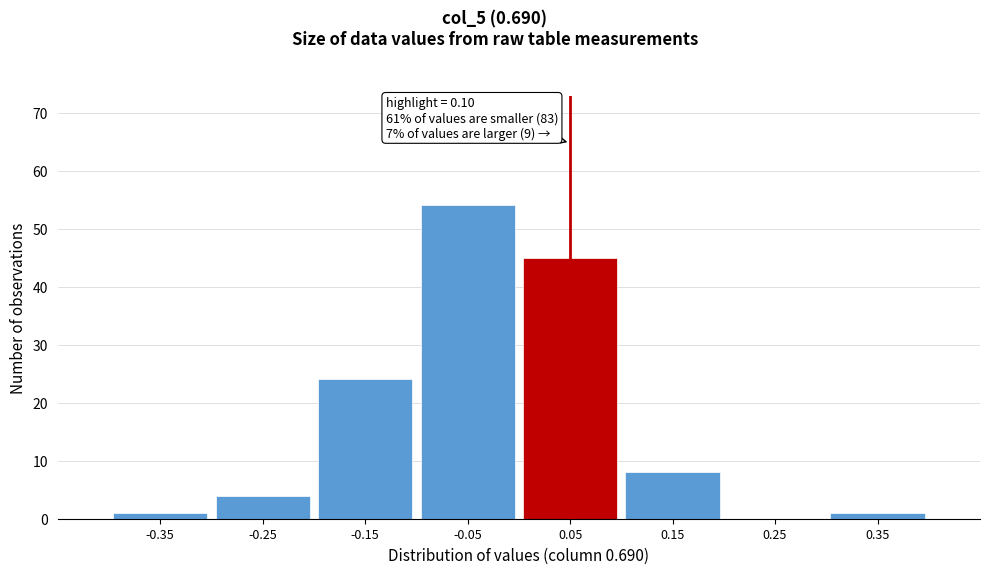

Reading left to right, extract all data points from this chart.

-0.35=1	-0.25=4	-0.15=24	-0.05=54	0.05=45	0.15=8	0.25=0	0.35=1